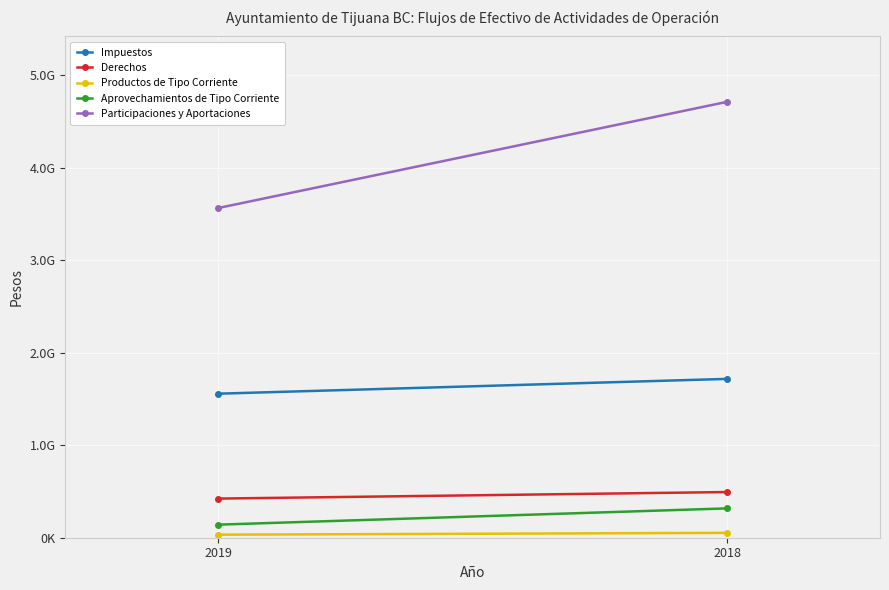

Reading right to left, extract all data points from this chart.

Impuestos: 2018=1716897383	2019=1556887072
Derechos: 2018=493759774	2019=423017652
Productos de Tipo Corriente: 2018=52629746	2019=32945479
Aprovechamientos de Tipo Corriente: 2018=317127948	2019=141153371
Participaciones y Aportaciones: 2018=4712085327	2019=3563603373